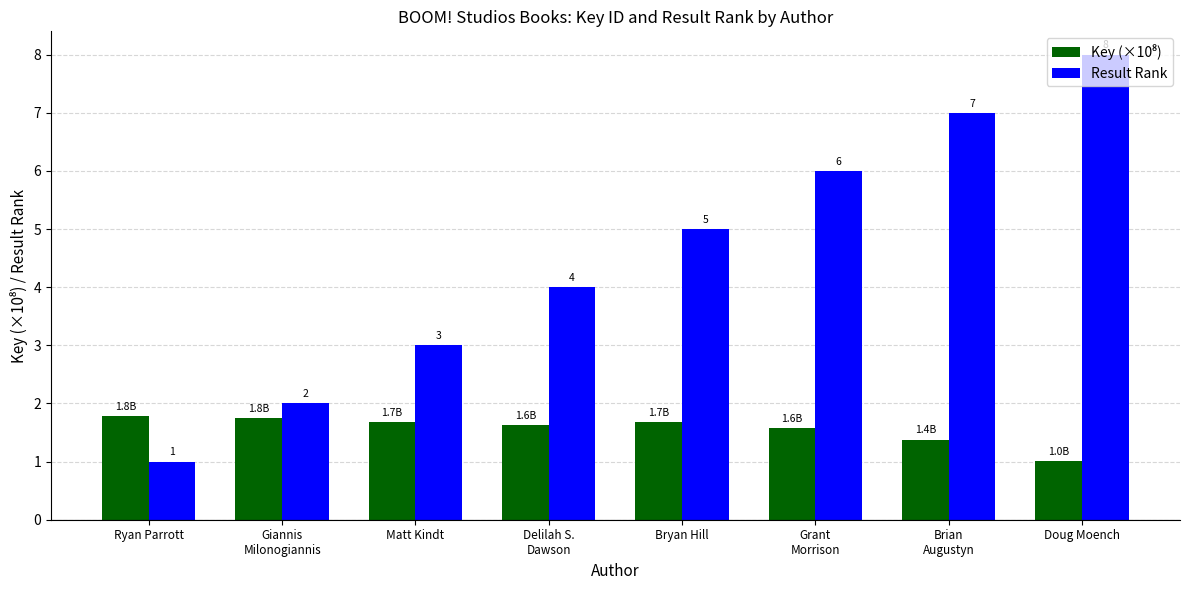

Rank the categories by Result Rank value from lowest to highest.

Ryan Parrott, Giannis
Milonogiannis, Matt Kindt, Delilah S.
Dawson, Bryan Hill, Grant
Morrison, Brian
Augustyn, Doug Moench